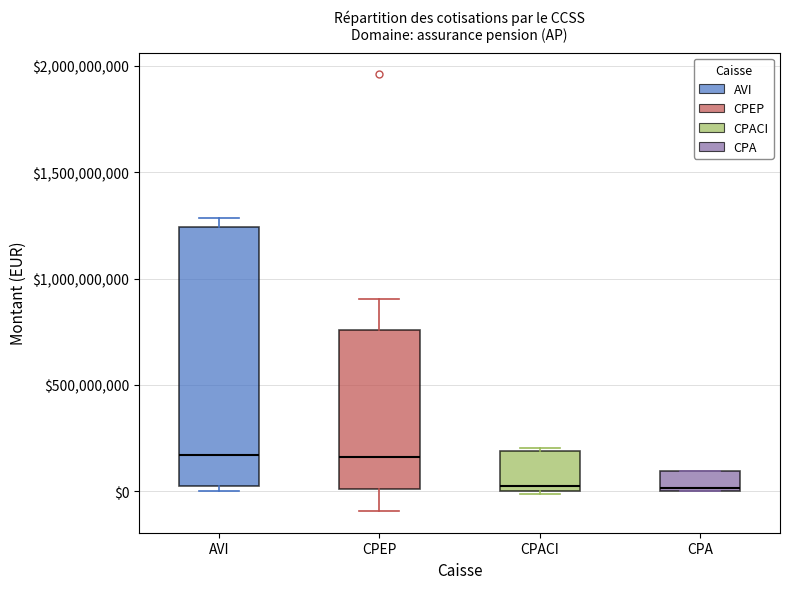

Comparing the boxes themselves (not the whiskers), which one is the tallest?

AVI